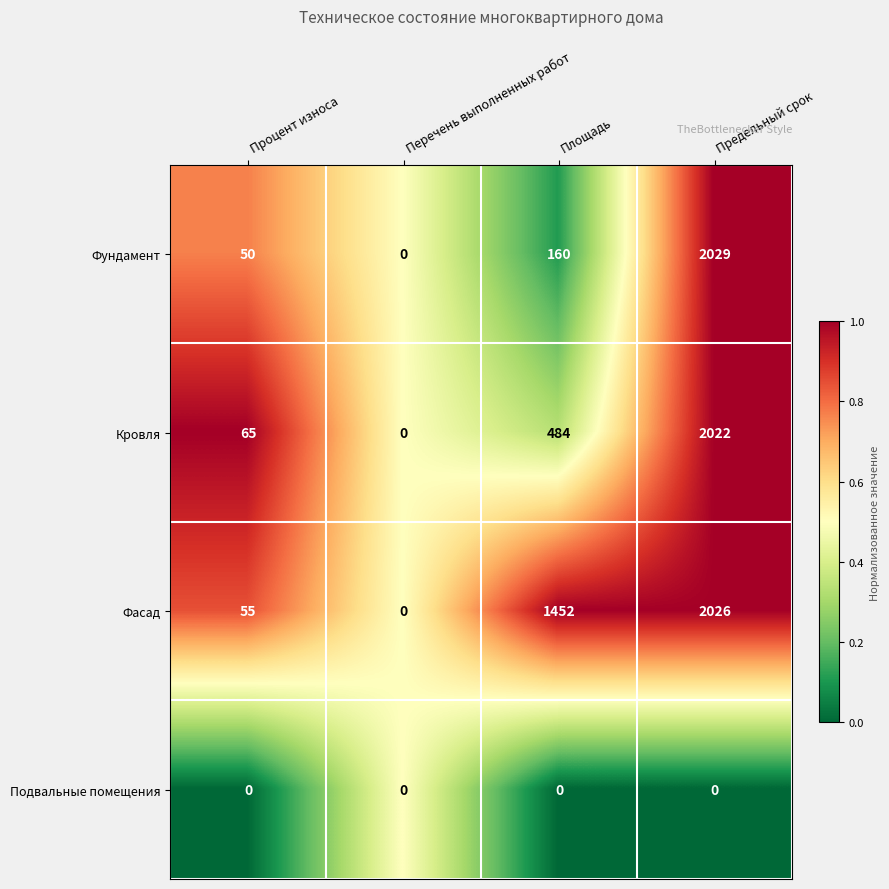

Where is Фасад nearest to the value 1013?

Площадь